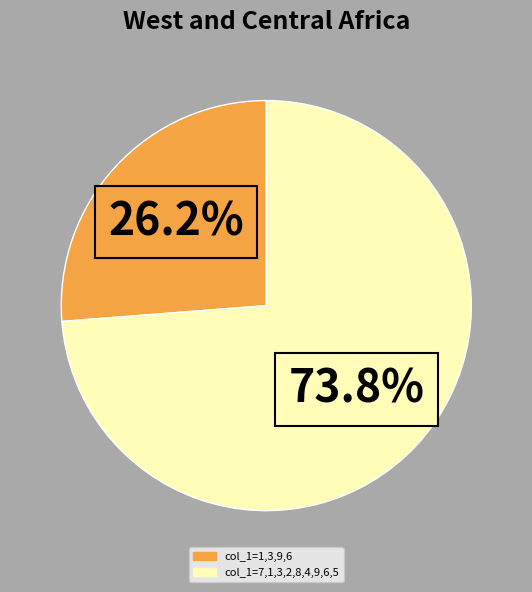

Is there a majority slice in this chart?

Yes